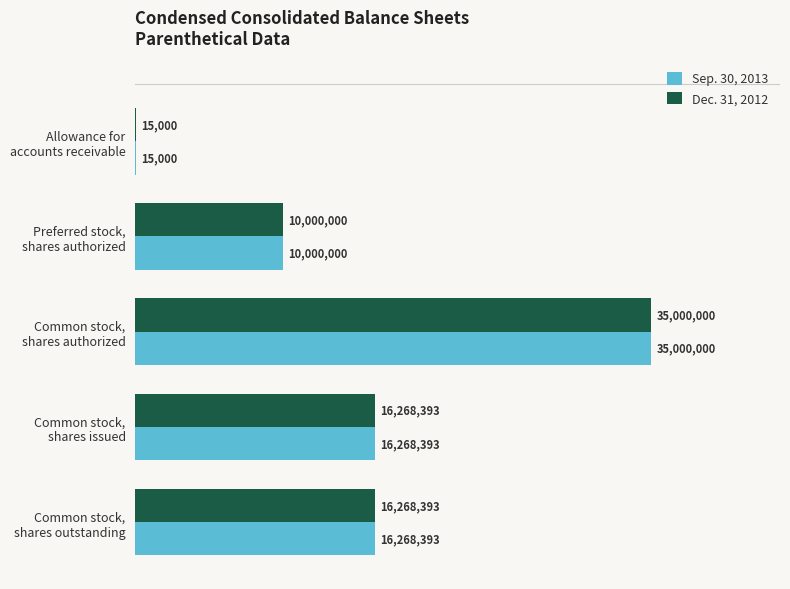

Reading right to left, extract all data points from this chart.

Sep. 30, 2013: 16268393	16268393	35000000	10000000	15000
Dec. 31, 2012: 16268393	16268393	35000000	10000000	15000